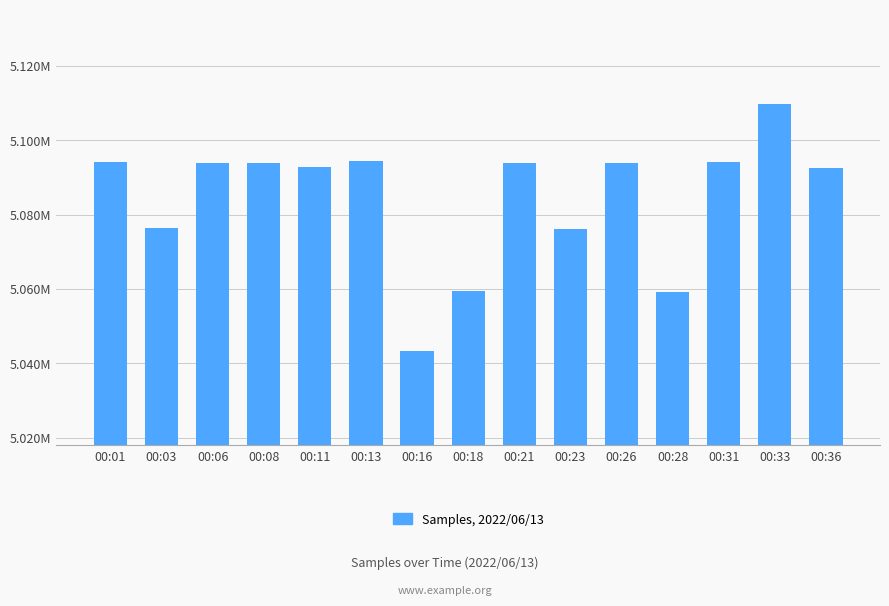

Does the chart contain any negative values?

No